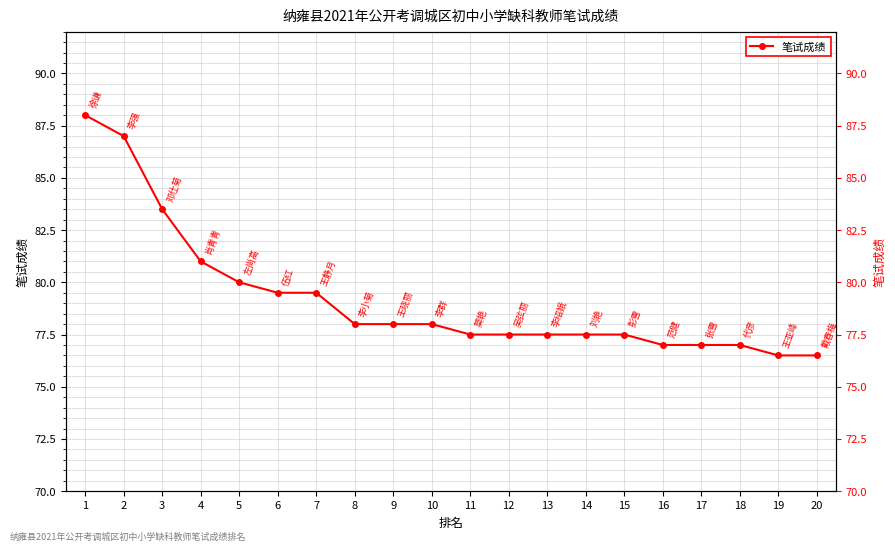

The value at 8 is 105.2. True or false?

False